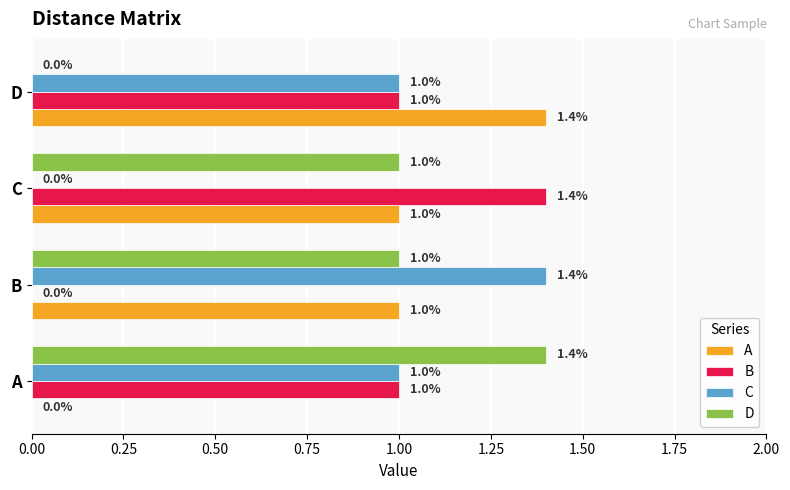

True or false: A has a value of 1.4 at D.

True